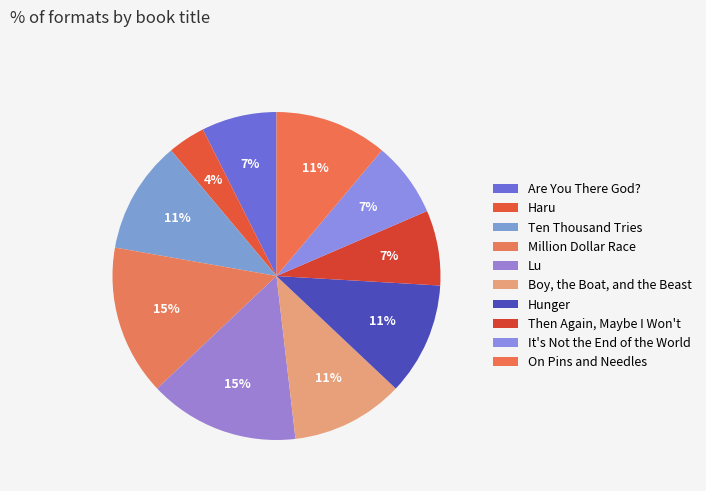

Combined, do Haru and Are You There God? account for over 50%?

No